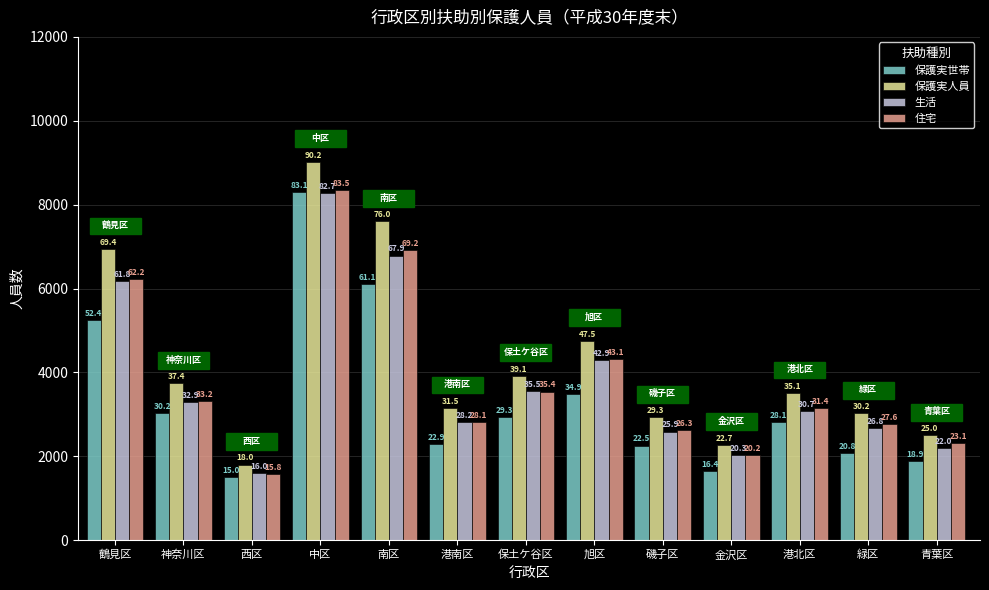

Is it true that 住宅 equals 3367 at 金沢区?

False